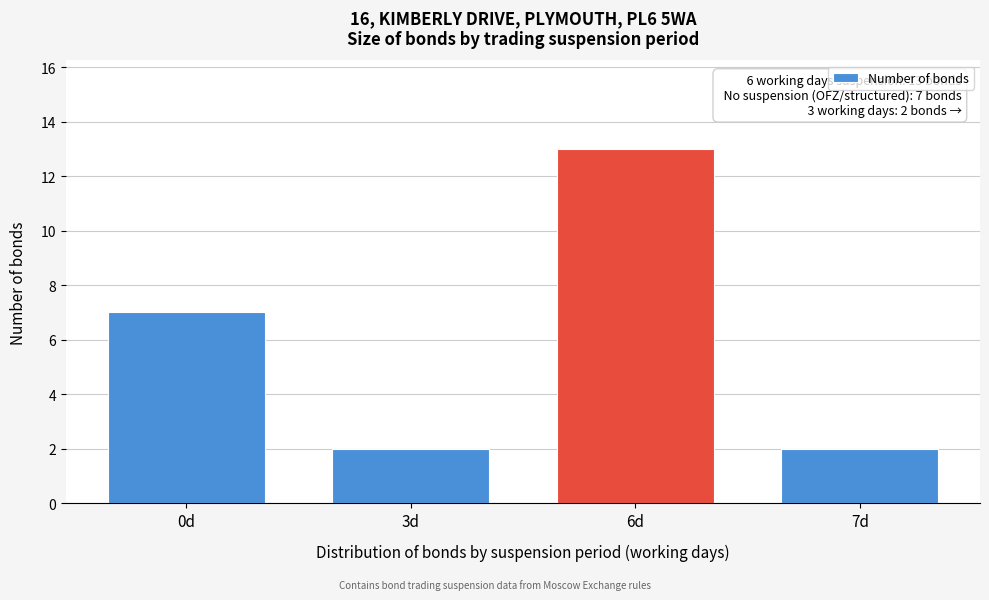

Reading right to left, list all the values displayed in this chart.

7d=2	6d=13	3d=2	0d=7